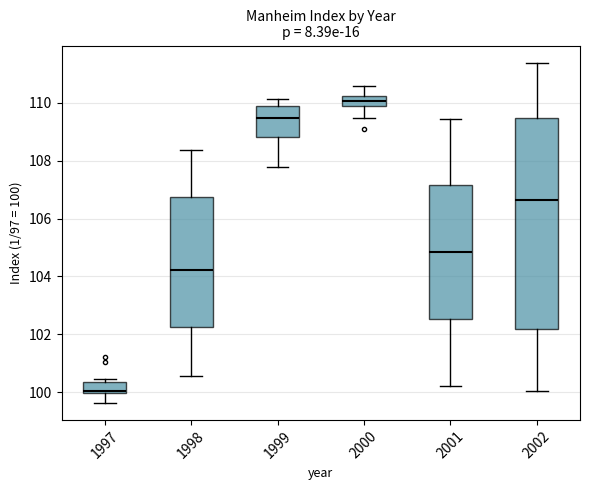

Which box is the tallest, from its lower edge to its upper edge?

2002